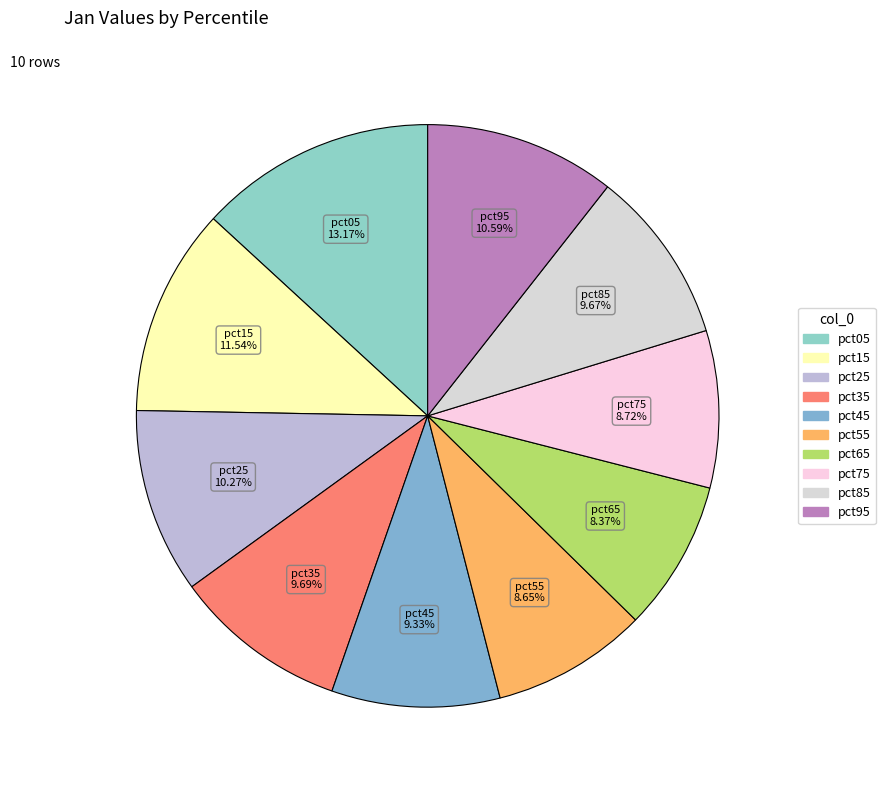

The pct95 slice represents 11% of the pie. True or false?

True